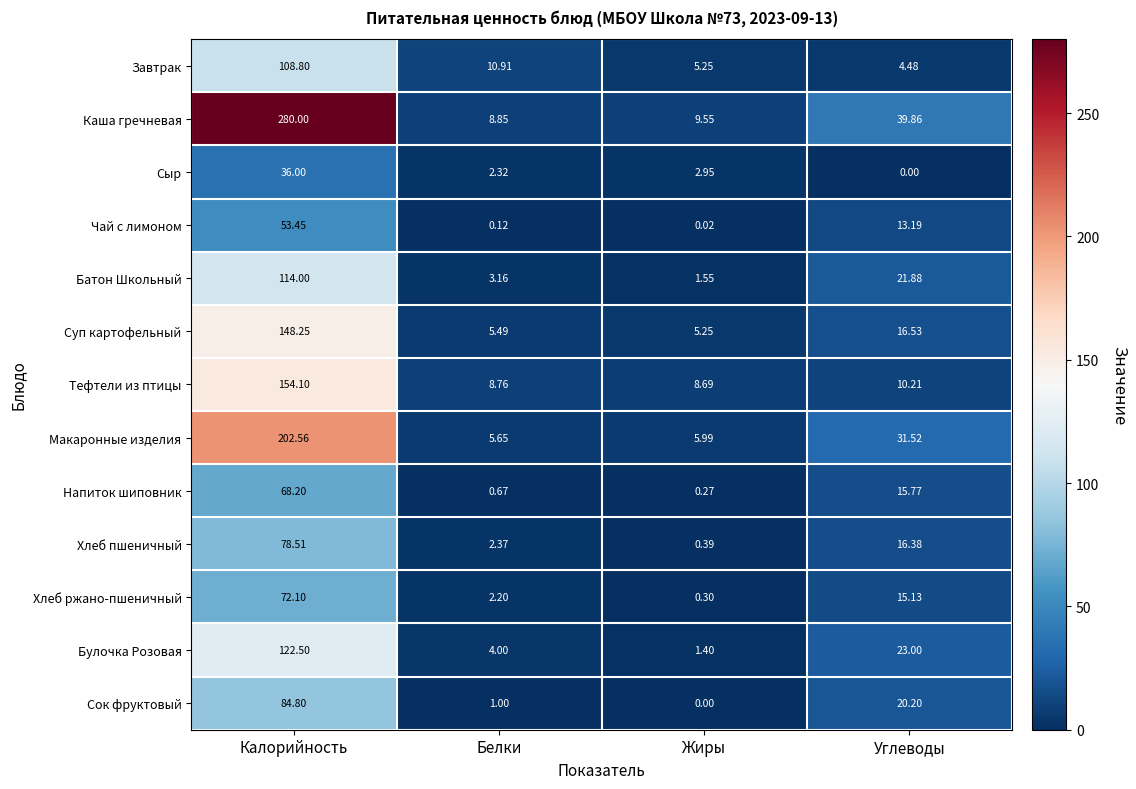

At which label does Суп картофельный first exceed 16?

Калорийность